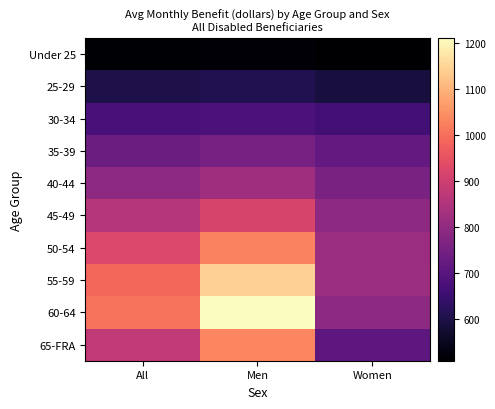

Reading right to left, list all the values displayed in this chart.

Under 25: Women=508.6	Men=516.7	All=513.3
25-29: Women=590.1	Men=607.6	All=599.8
30-34: Women=660.3	Men=679.8	All=670.7
35-39: Women=717.9	Men=750.8	All=735.5
40-44: Women=756.6	Men=822.3	All=791.9
45-49: Women=791.6	Men=917.0	All=859.0
50-54: Women=815.8	Men=1028.9	All=926.8
55-59: Women=817.6	Men=1144.2	All=986.1
60-64: Women=788.8	Men=1210.9	All=1006.7
65-FRA: Women=709.4	Men=1034.5	All=876.7